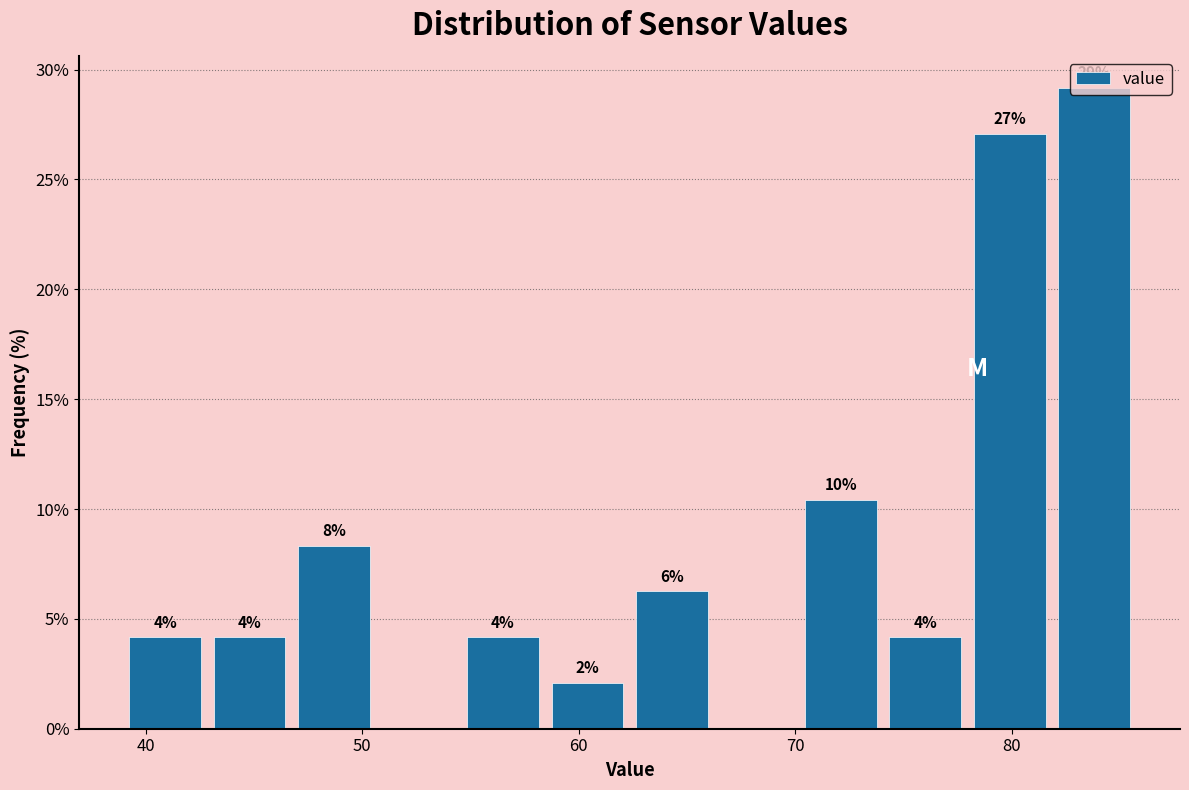

Read against the x-axis, roughly where is the centre of the tallest bar?

84